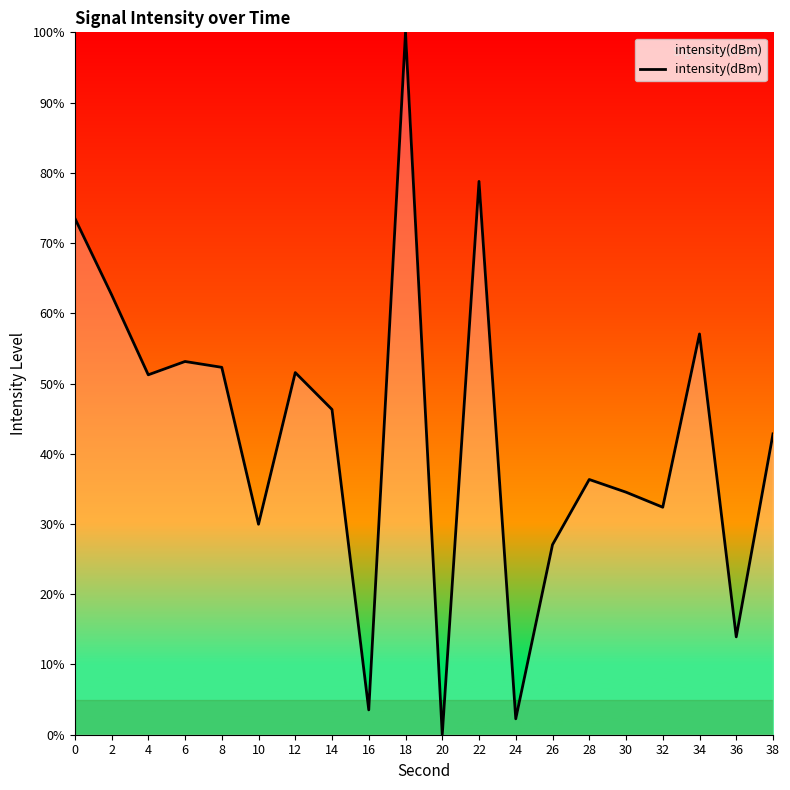

Which label corresponds to the smallest value in the chart?

20